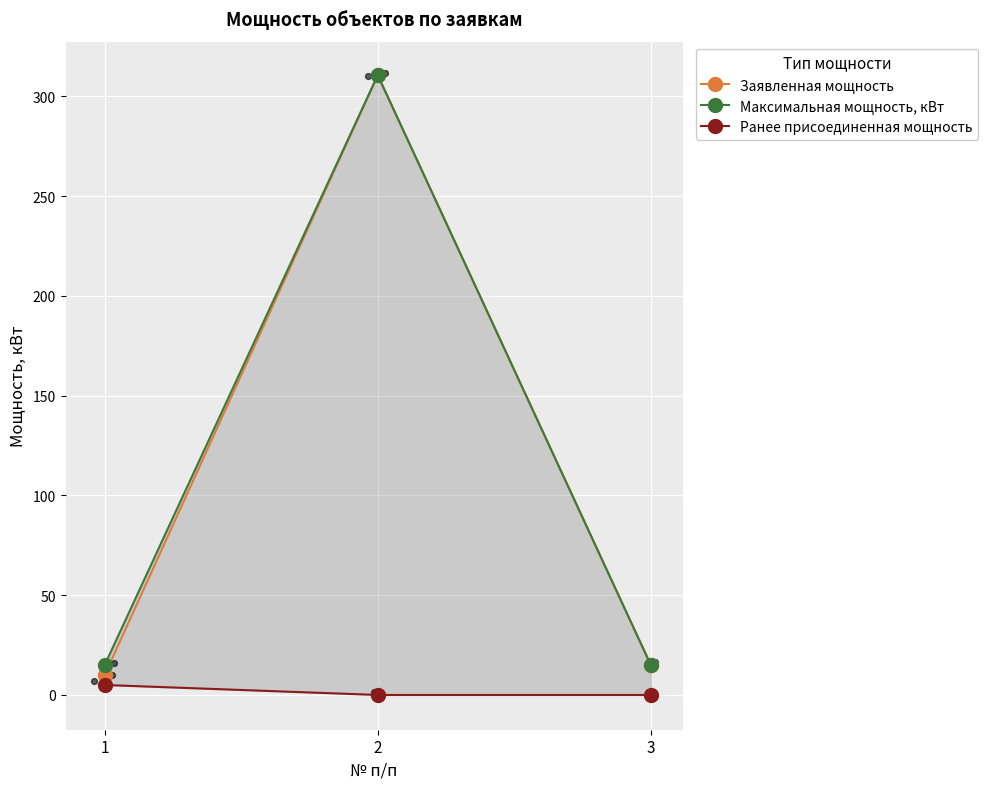

What are all the series names shown in the legend?

Заявленная мощность, Максимальная мощность, кВт, Ранее присоединенная мощность